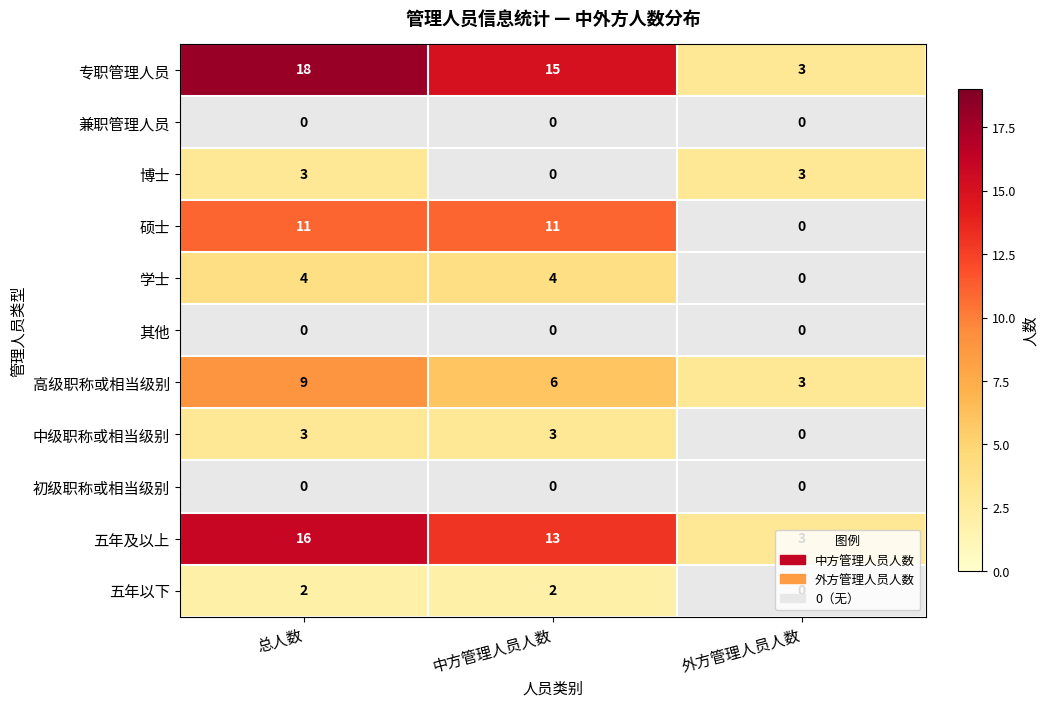

True or false: 高级职称或相当级别 has a value of 6 at 中方管理人员人数.

True